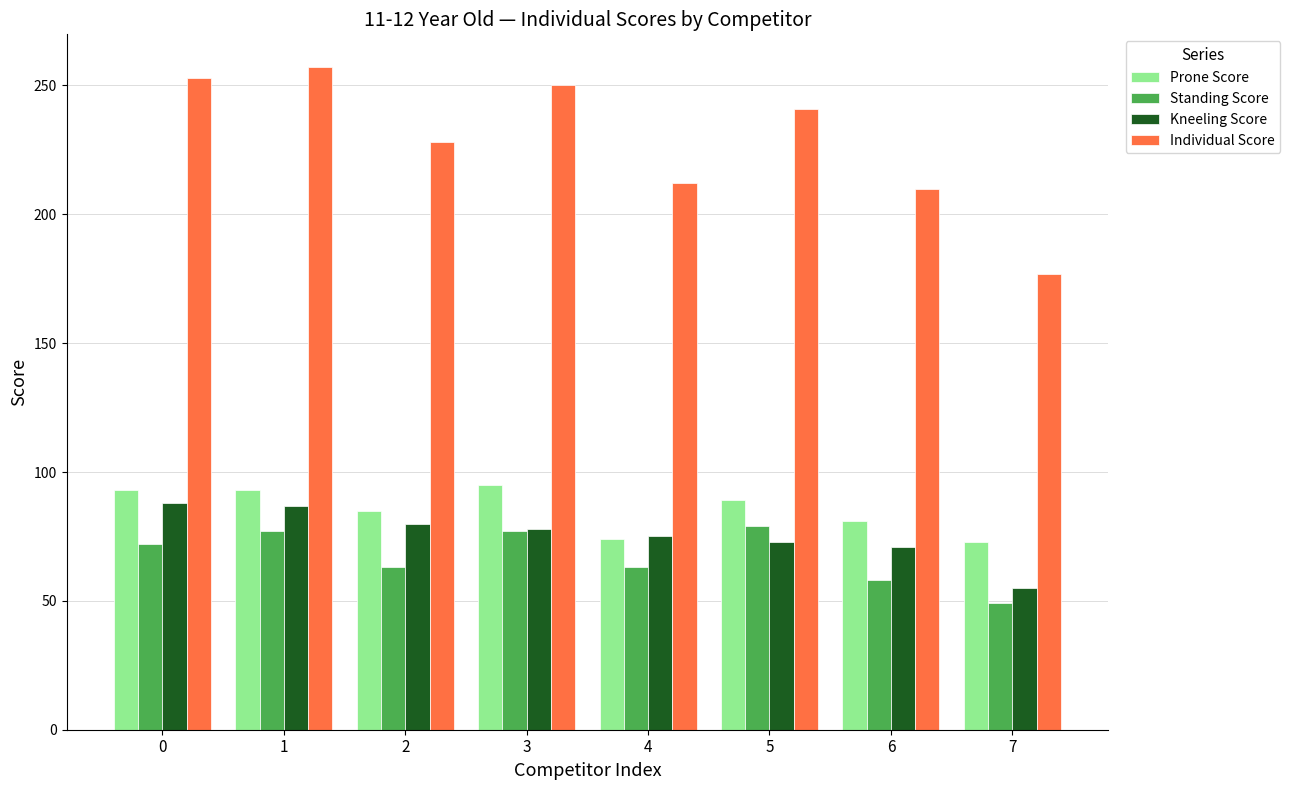

What is the difference between the maximum and minimum values in the Individual Score series?

80